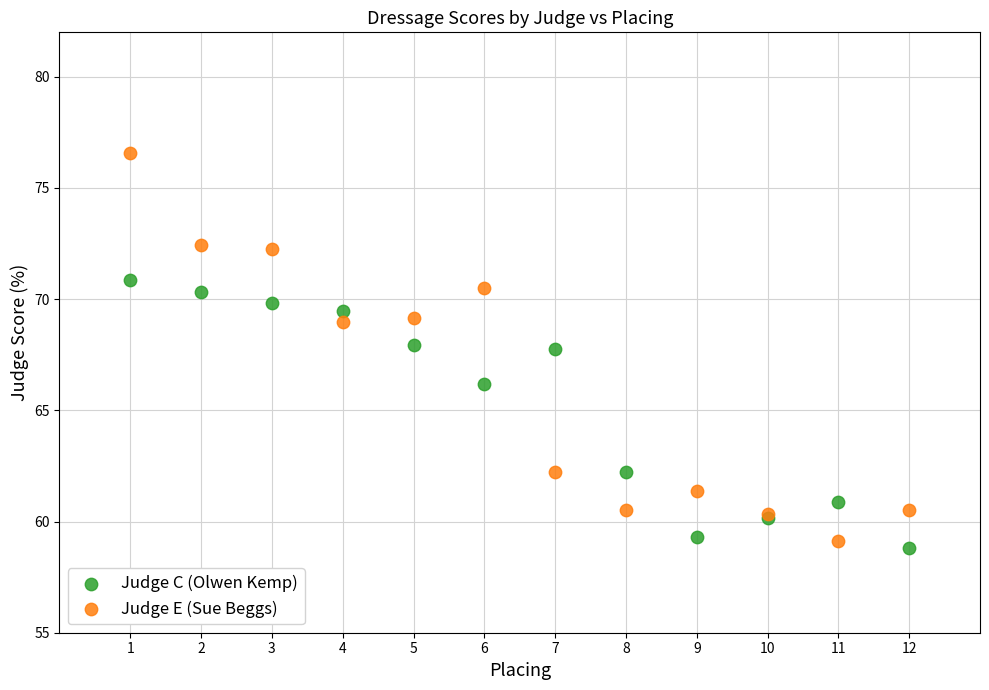

What is the X range (max minus min) for the scatter plot?

11.0